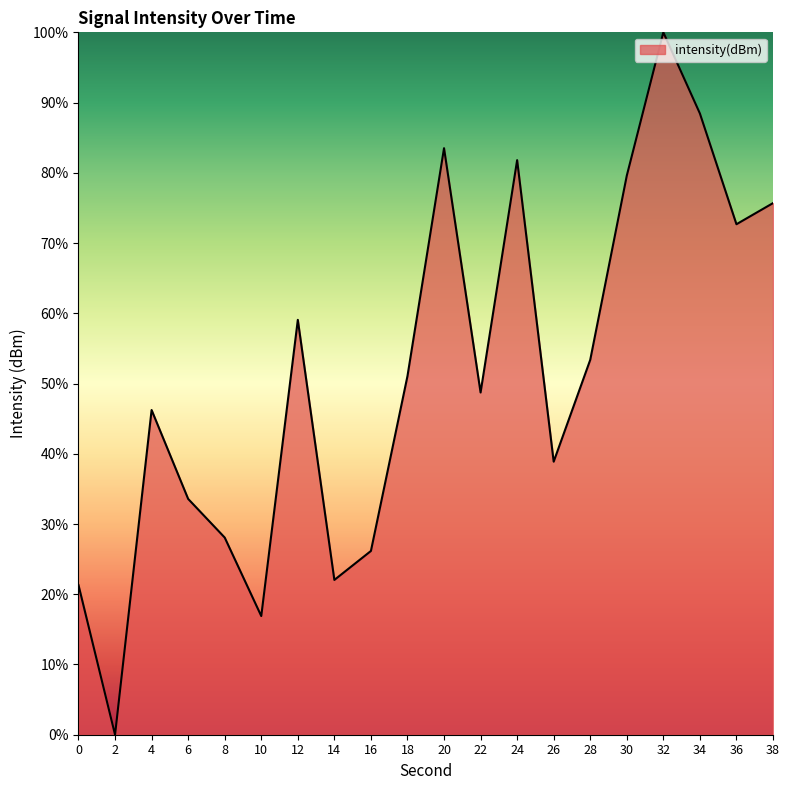

What is the greatest value displayed?

100.0